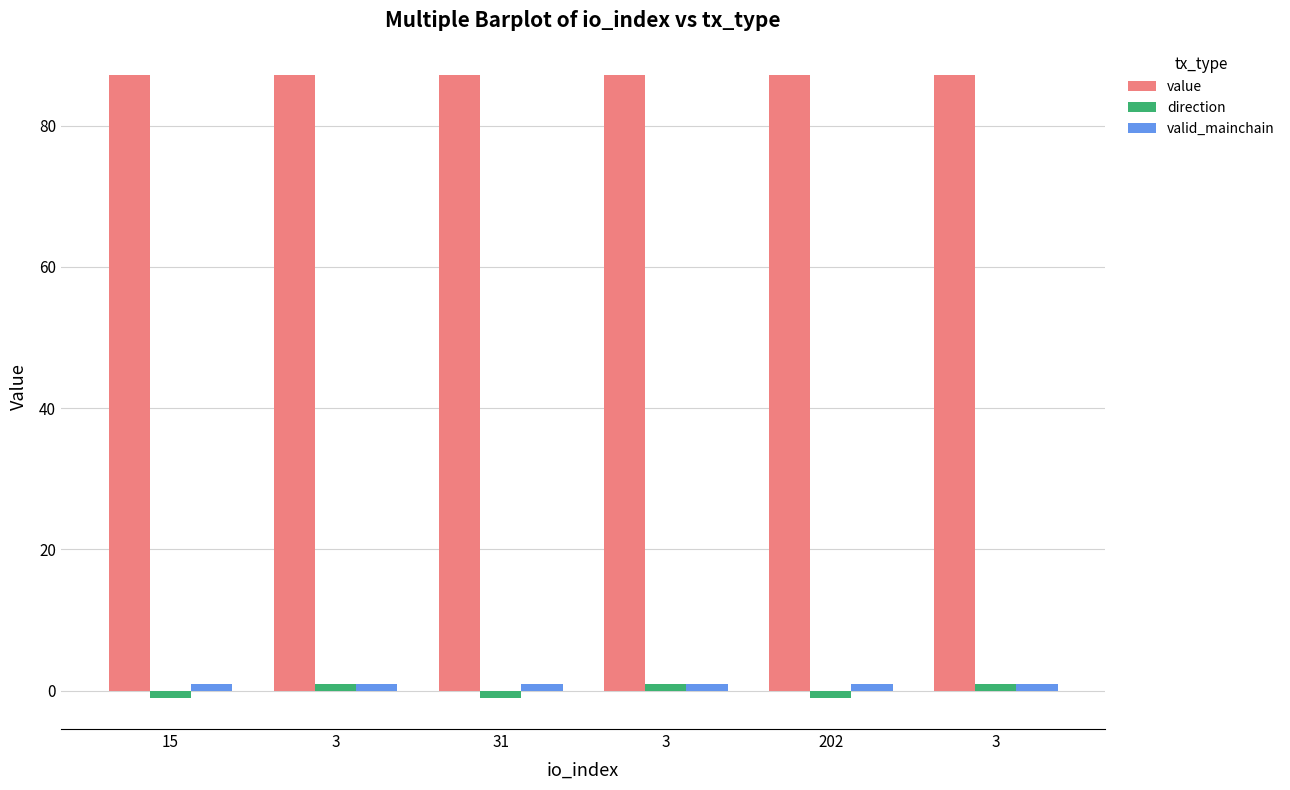

What is the sum of the value values at 3 and 31?

174.4